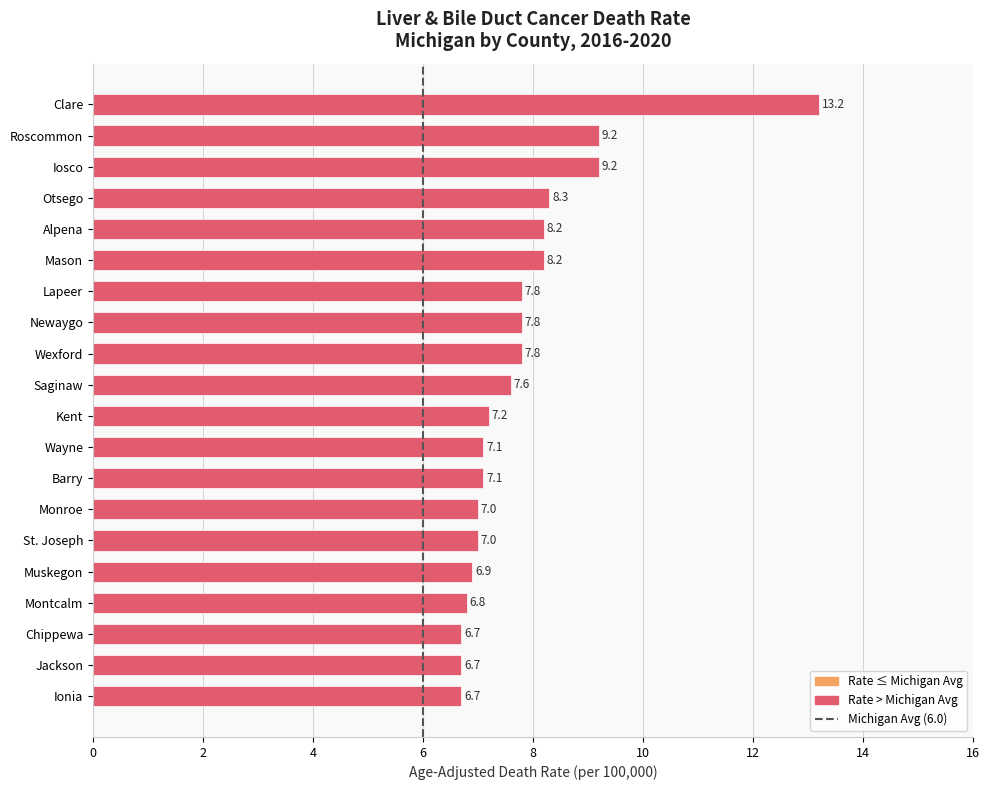

Is it true that the value at Roscommon is 9.2?

True